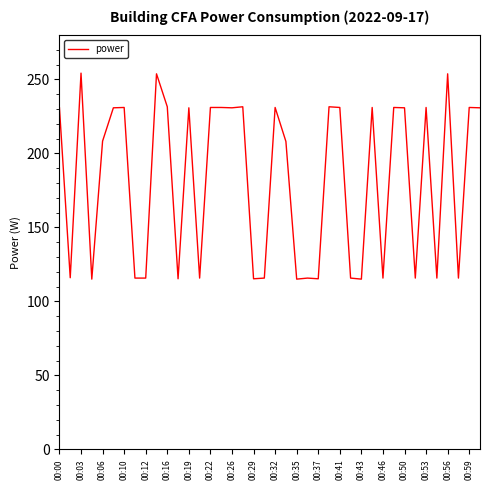

How many lines are shown in the chart?

1